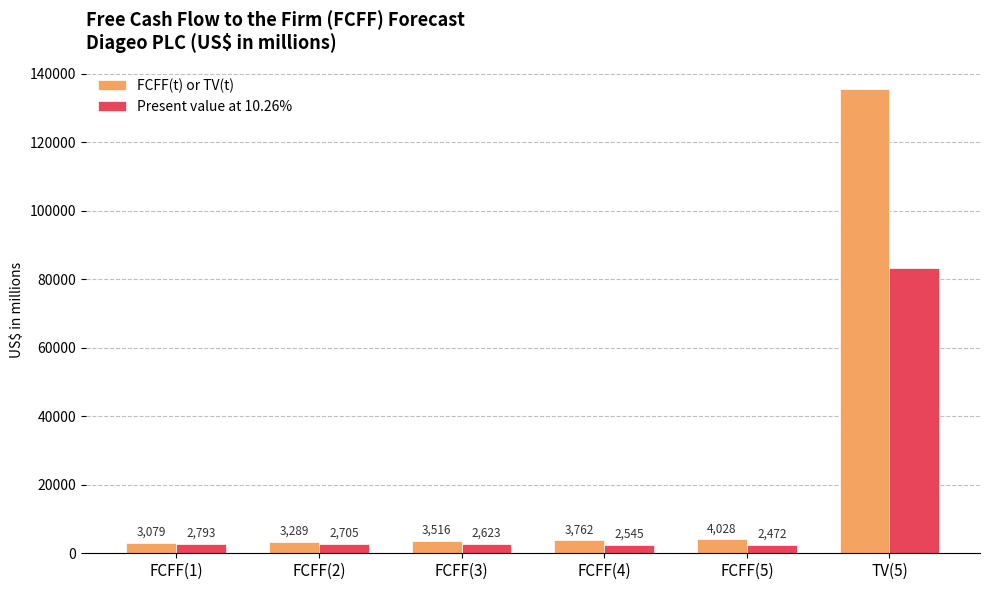

Reading left to right, what are all the values shown in this chart?

FCFF(t) or TV(t): 3079	3289	3516	3762	4028	135505
Present value at 10.26%: 2793	2705	2623	2545	2472	83147